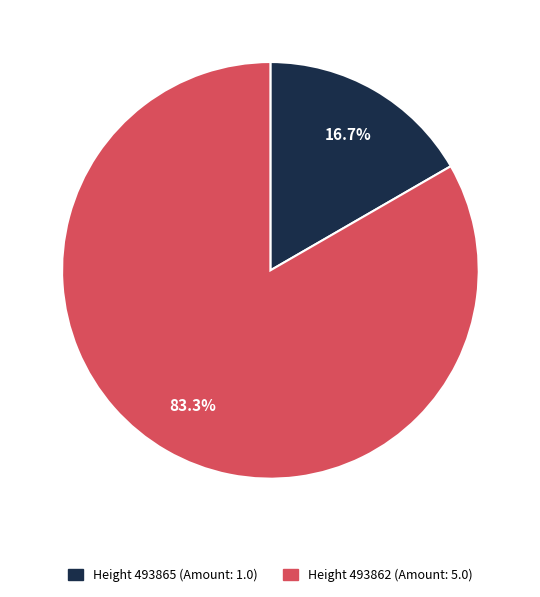

How many slices are in this pie chart?

2